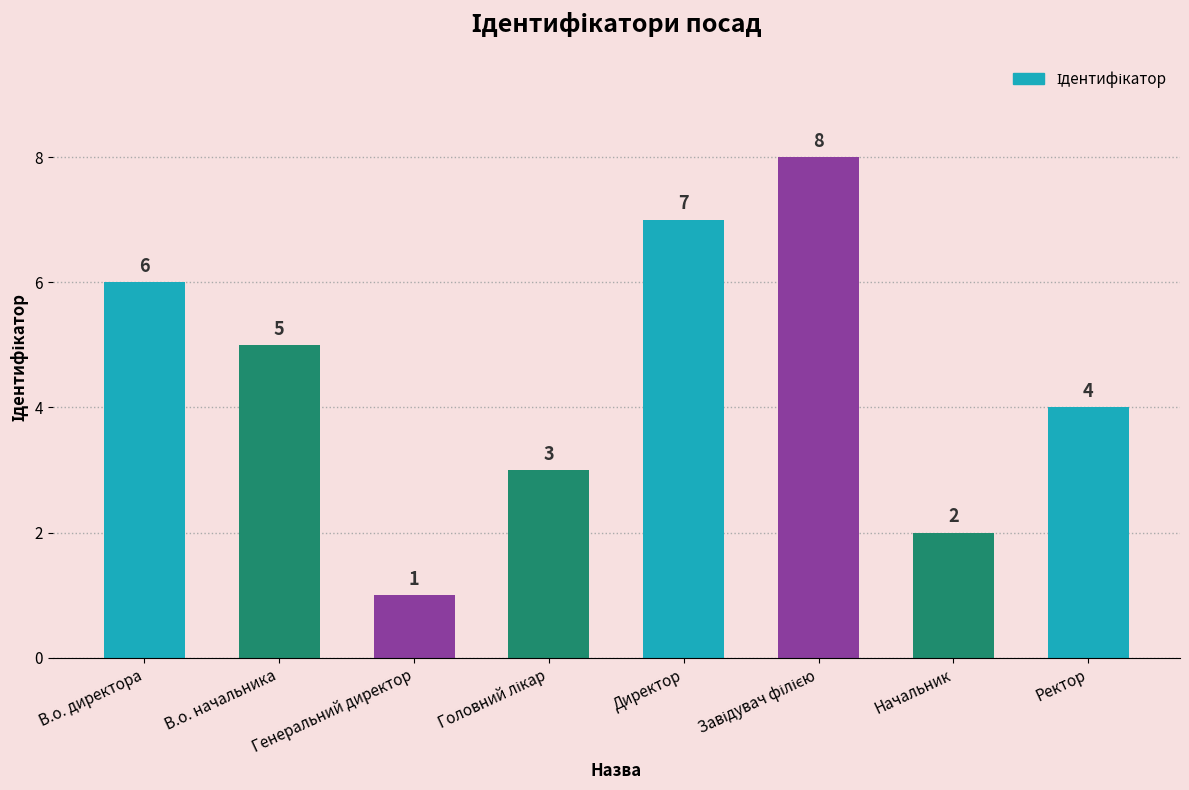

What is the difference between the maximum and minimum values?

7